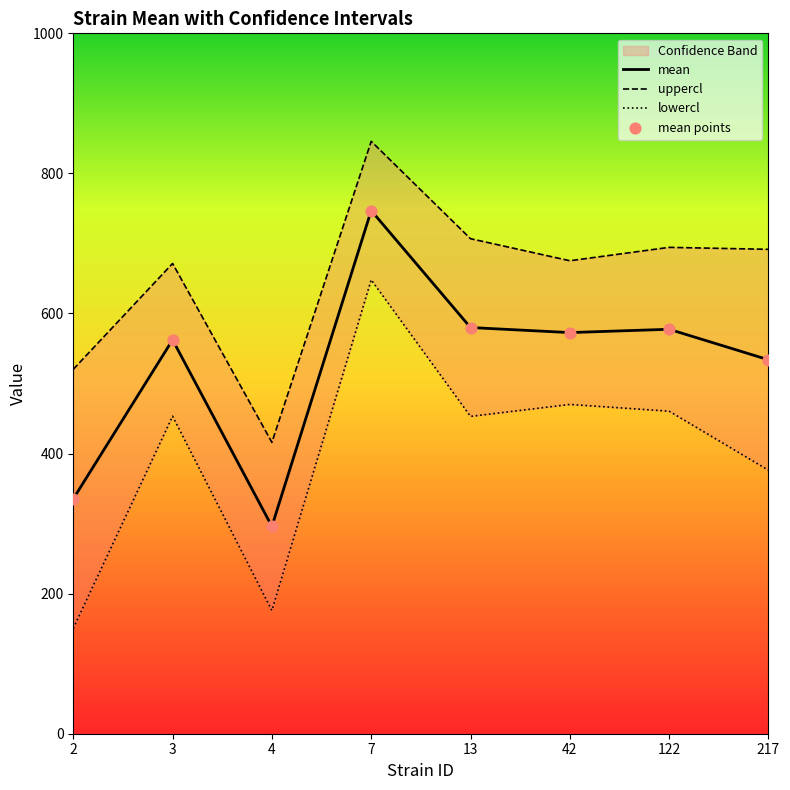

Is the value of mean at 217 greater than the value of mean points at 42?

No